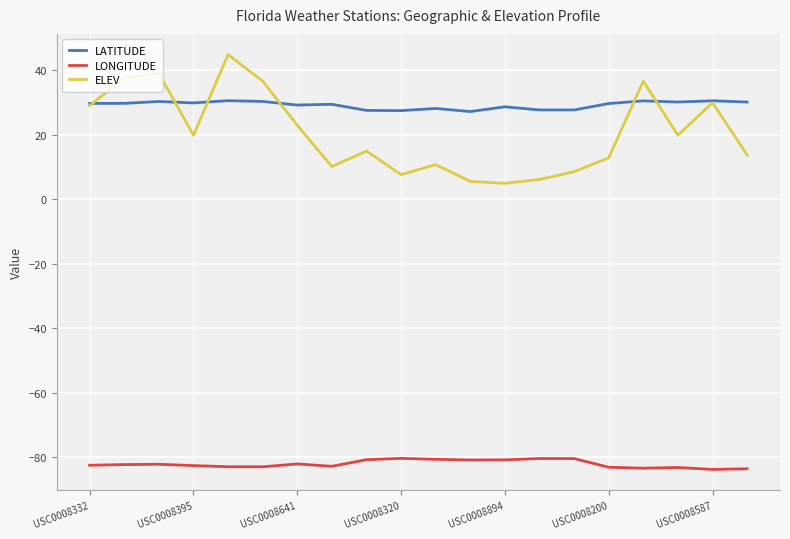

True or false: LATITUDE and LONGITUDE intersect in this chart.

False